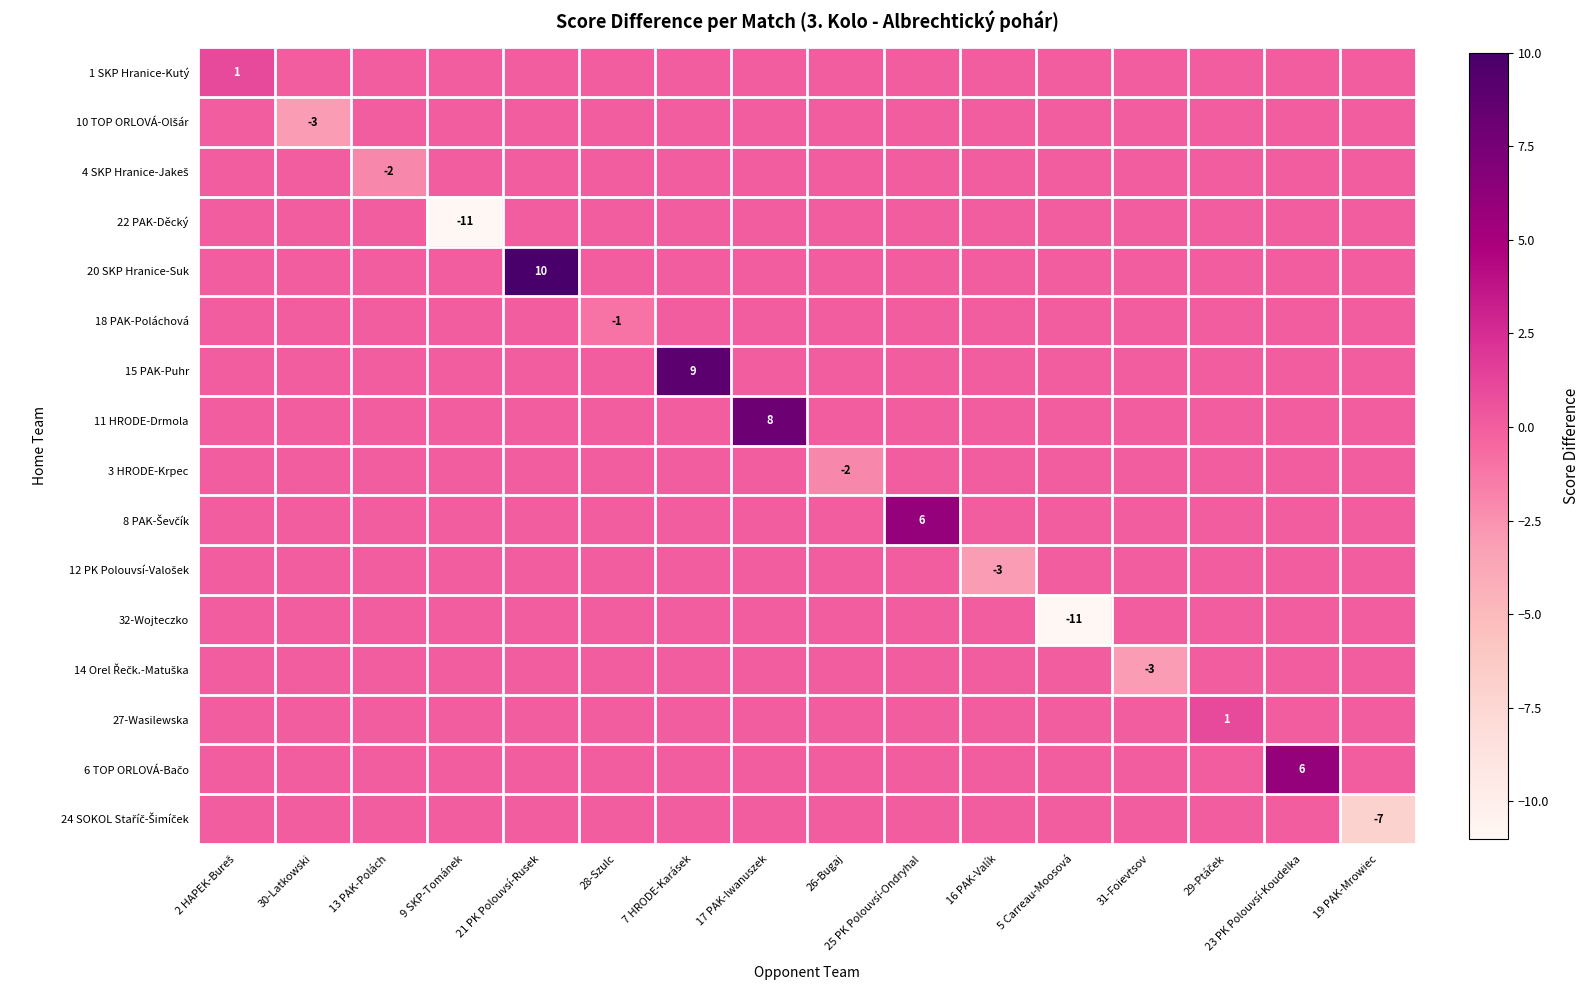

Which has a higher value, 28-Szulc or 19 PAK-Mrowiec?

28-Szulc